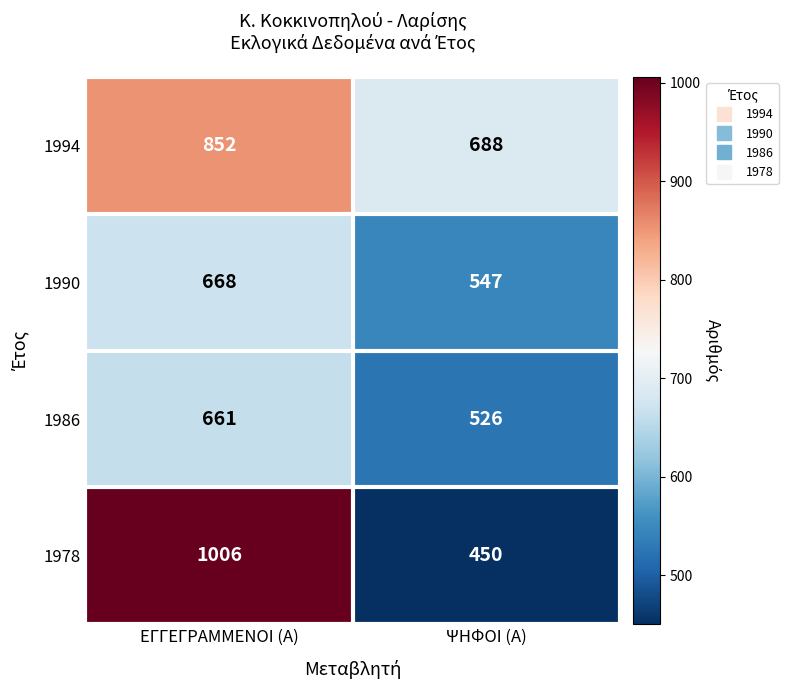

Reading left to right, transcribe all the data shown in this chart.

1994: 852	688
1990: 668	547
1986: 661	526
1978: 1006	450